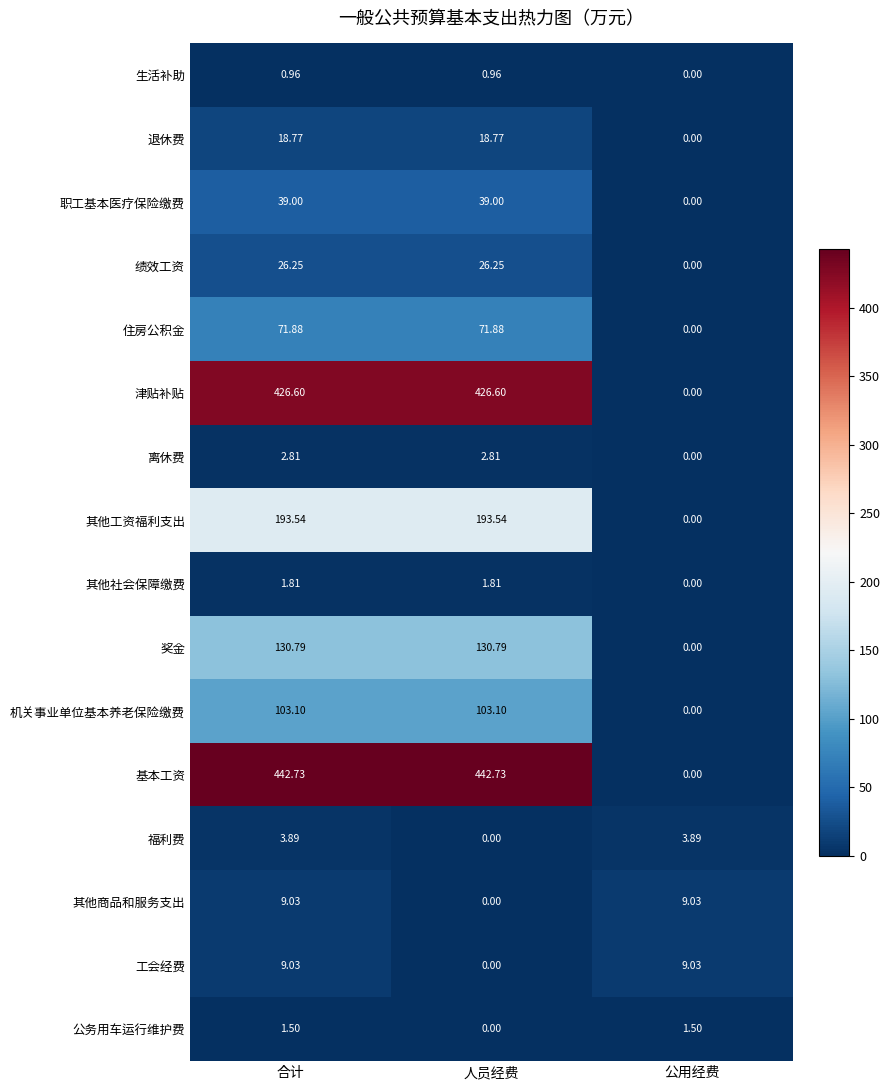

How many values in the 基本工资 series are below 442?

1